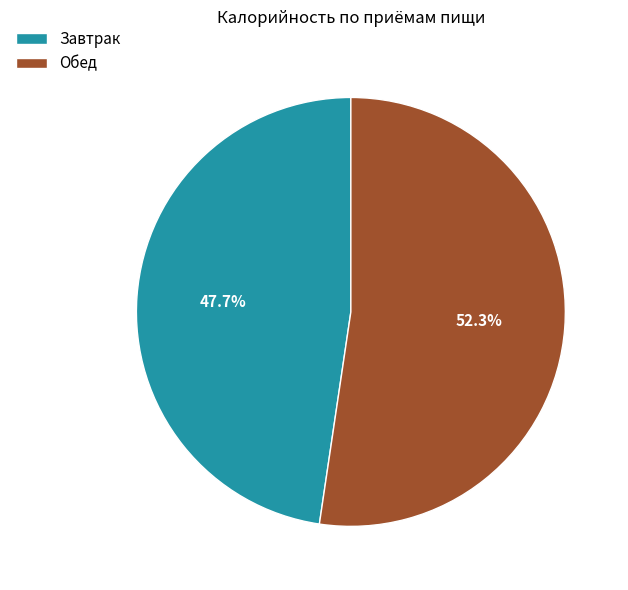

To the nearest percent, what is the difference between the Обед and Завтрак slice percentages?

5%